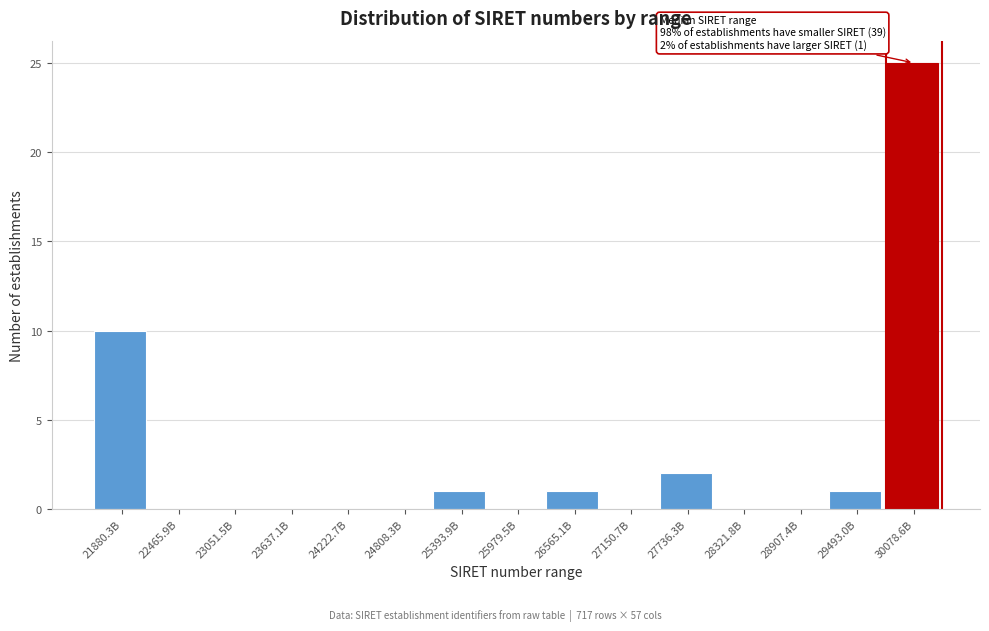

Reading left to right, what are all the values shown in this chart?

21880.3B=10	22465.9B=0	23051.5B=0	23637.1B=0	24222.7B=0	24808.3B=0	25393.9B=1	25979.5B=0	26565.1B=1	27150.7B=0	27736.3B=2	28321.8B=0	28907.4B=0	29493.0B=1	30078.6B=25